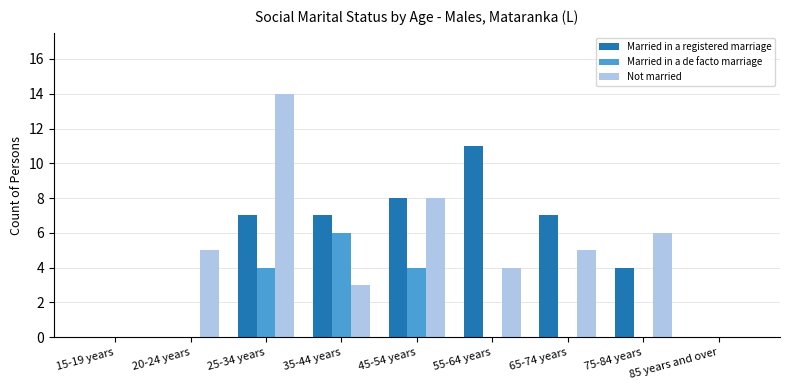

Which series has the largest range (max minus min)?

Not married